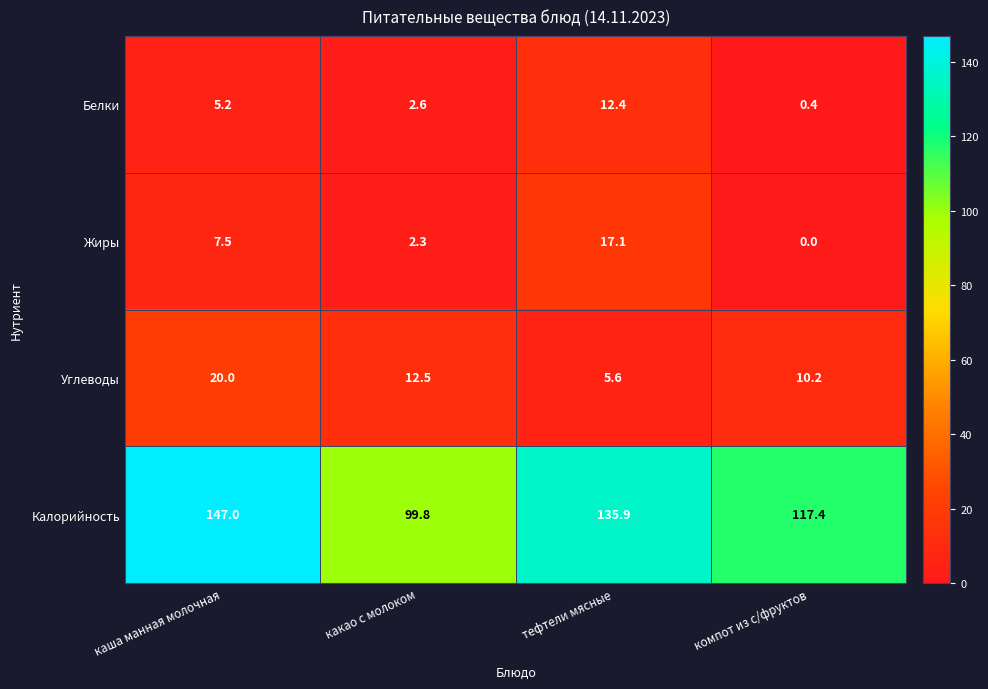

At which category is the sum across all series the highest?

каша манная молочная